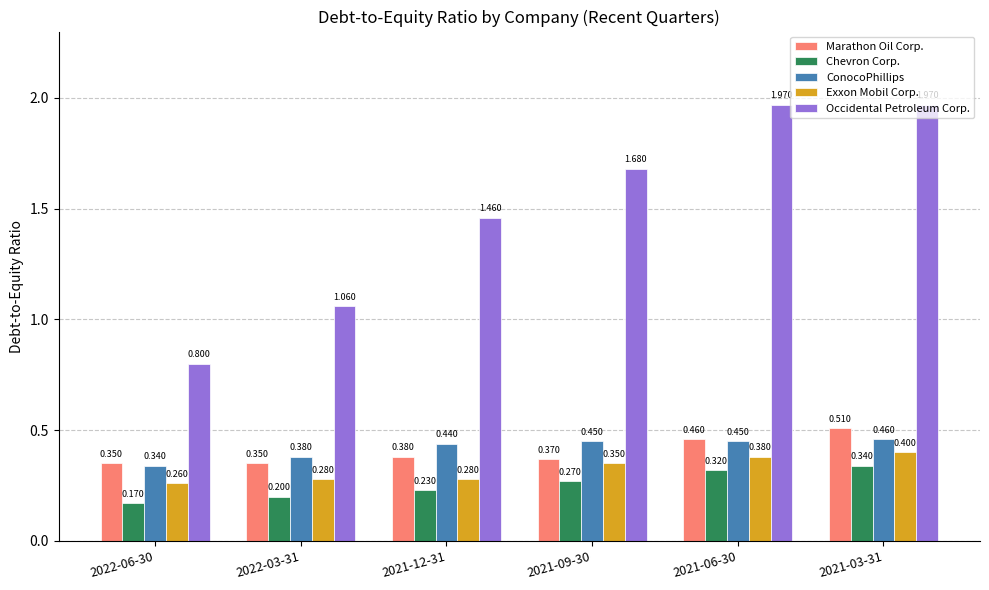

Count the number of data series in this chart.

5